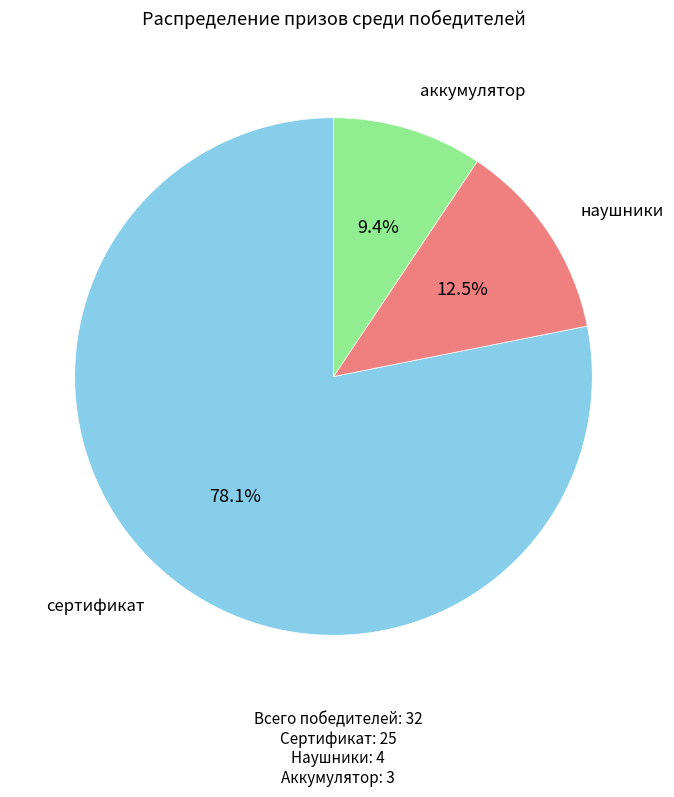

Is it true that наушники is 1% of the pie?

False